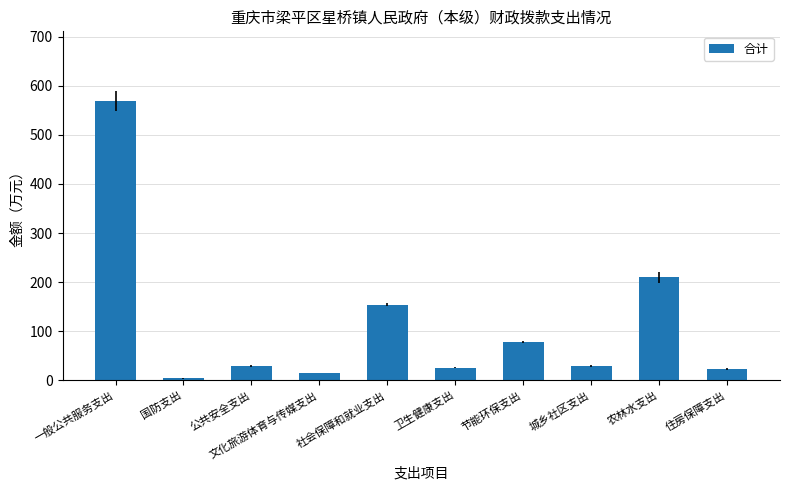

What is the difference between the values at 城乡社区支出 and 住房保障支出?

6.7